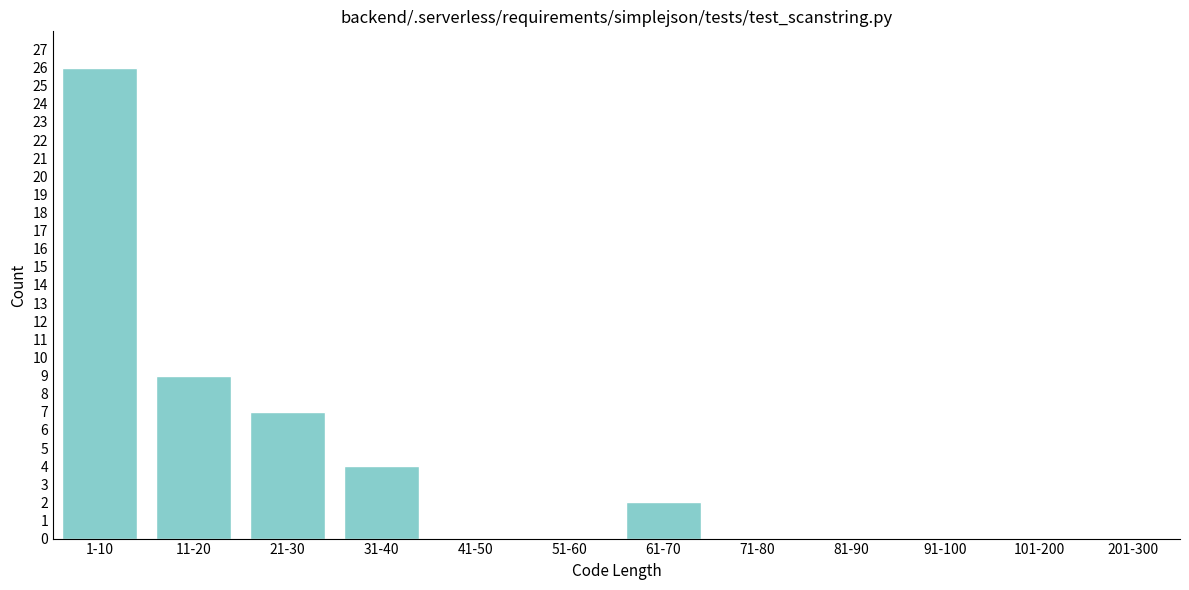

Reading left to right, transcribe all the data shown in this chart.

1-10=26	11-20=9	21-30=7	31-40=4	41-50=0	51-60=0	61-70=2	71-80=0	81-90=0	91-100=0	101-200=0	201-300=0